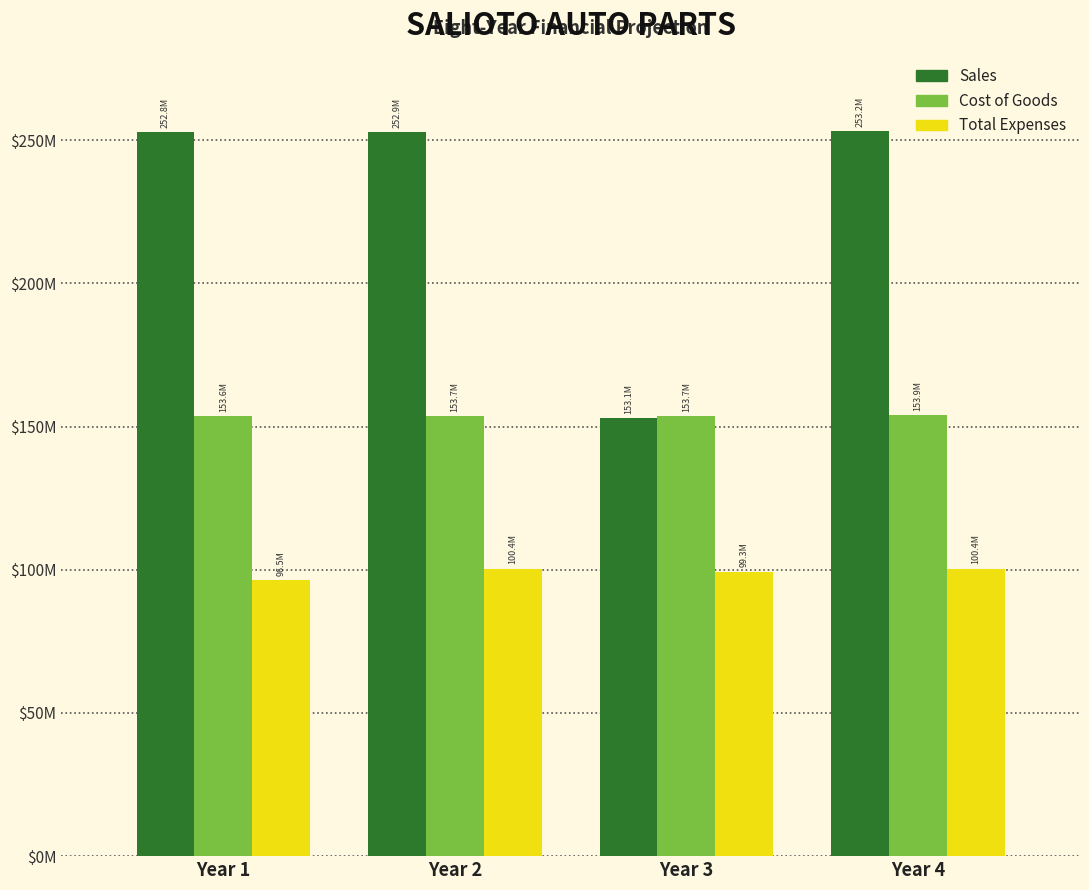

Does the chart contain any negative values?

No